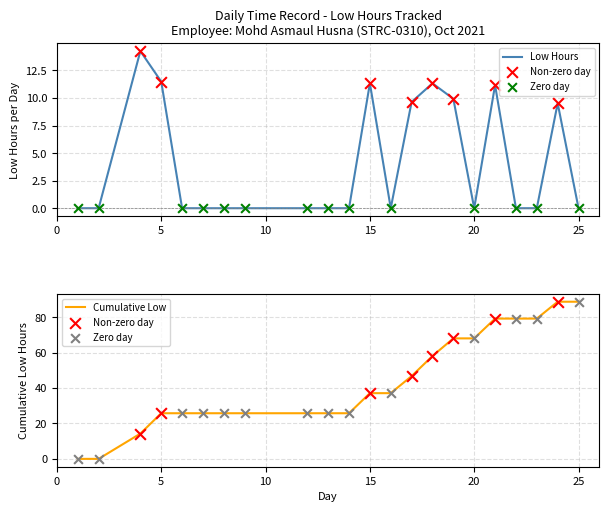

At which category is the sum across all series the highest?

24